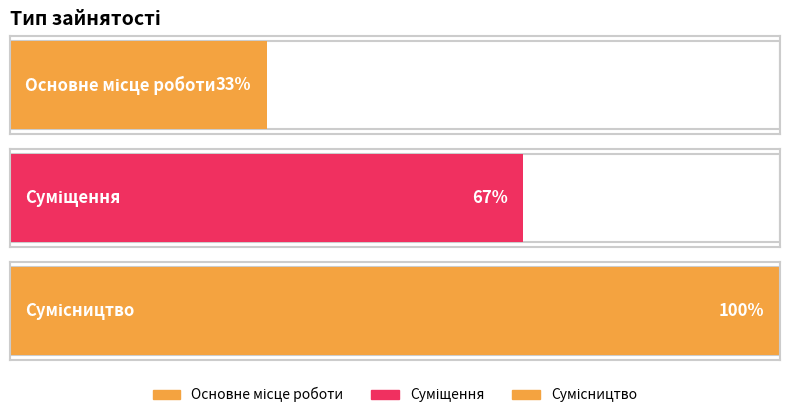

At which category does the chart reach its peak across all series?

Сумісництво